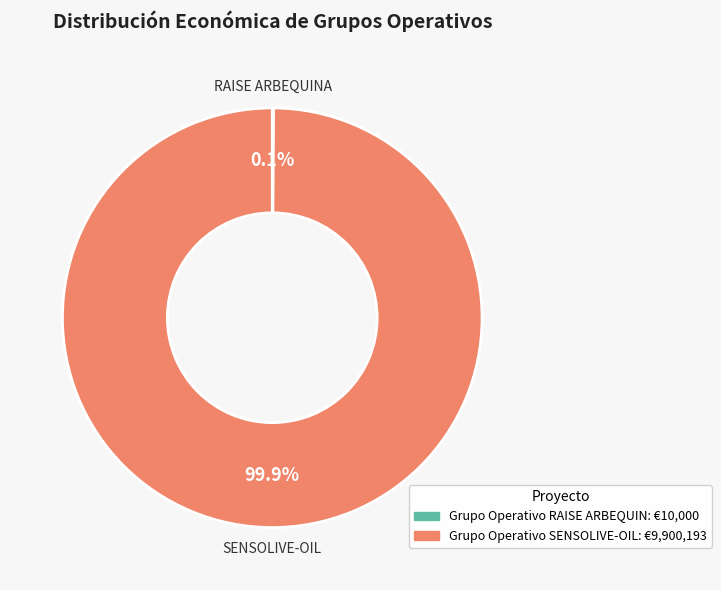

Does any single category account for the majority?

Yes